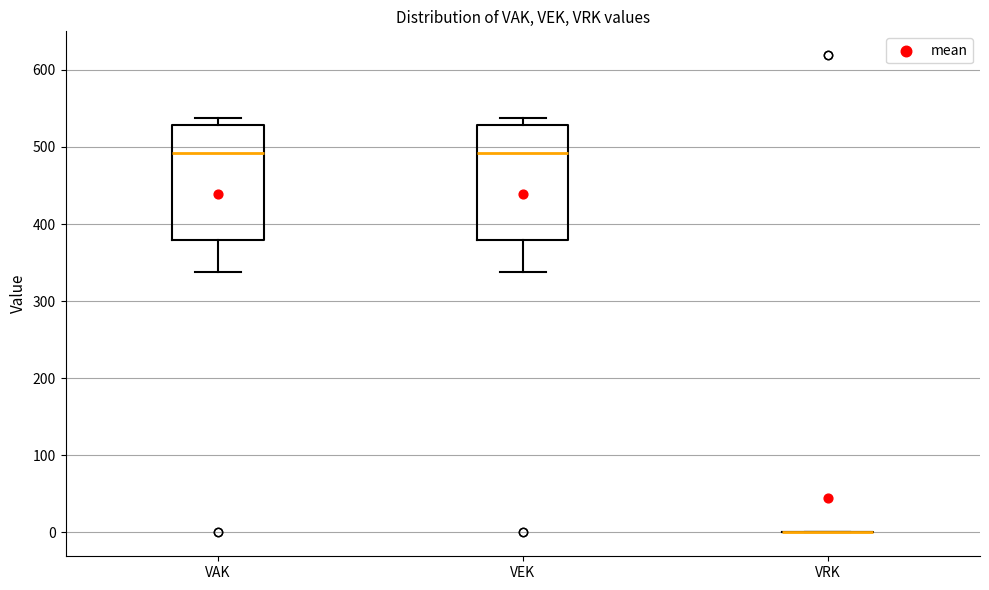

Reading left to right, read every box against the y-axis: the position of its median line, the range the box covers, and the ends of its whiskers. The values are not printed on the chart, so give them approximately, as read against the axis.

VAK: median 490, box 380 to 530, whiskers 340 to 540
VEK: median 490, box 380 to 530, whiskers 340 to 540
VRK: box collapsed to a line at 0, whiskers 0 to 0